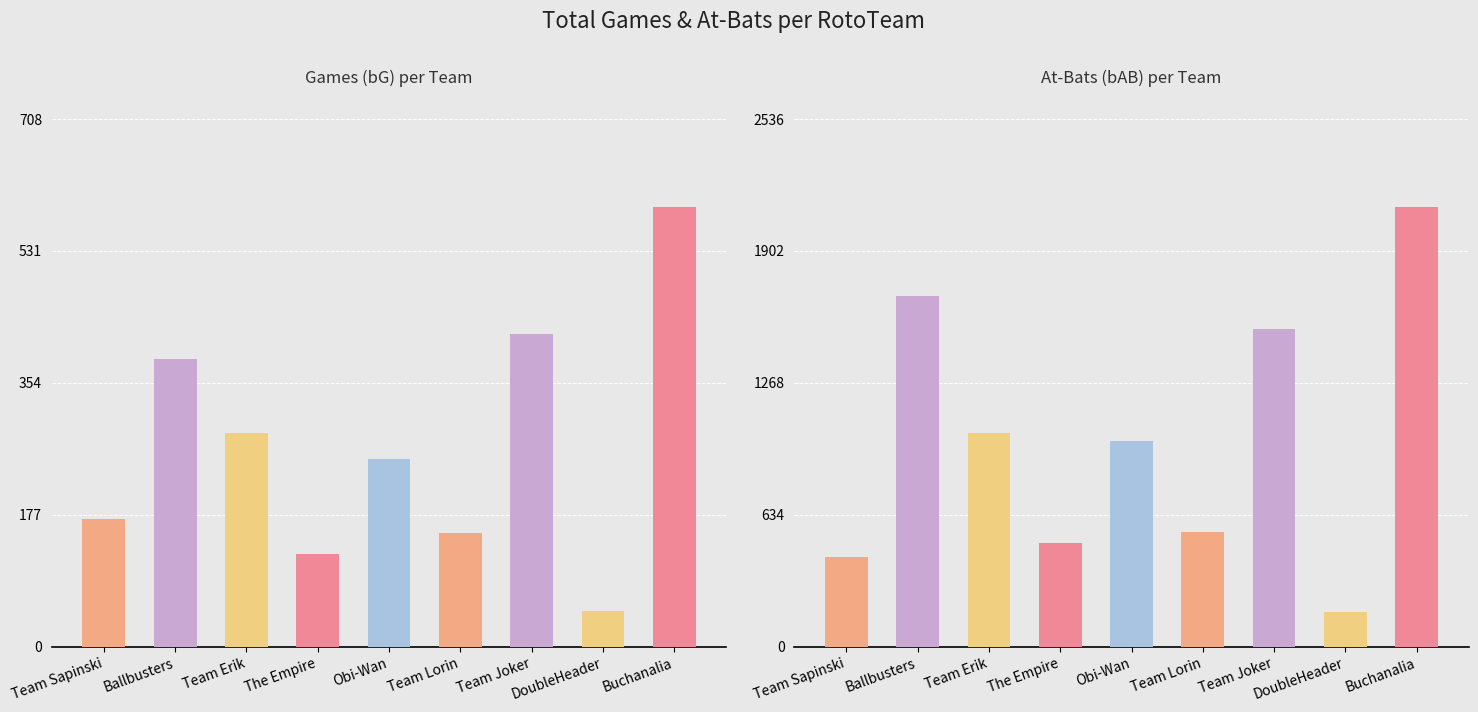

Which series has the largest total across all categories?

bAB